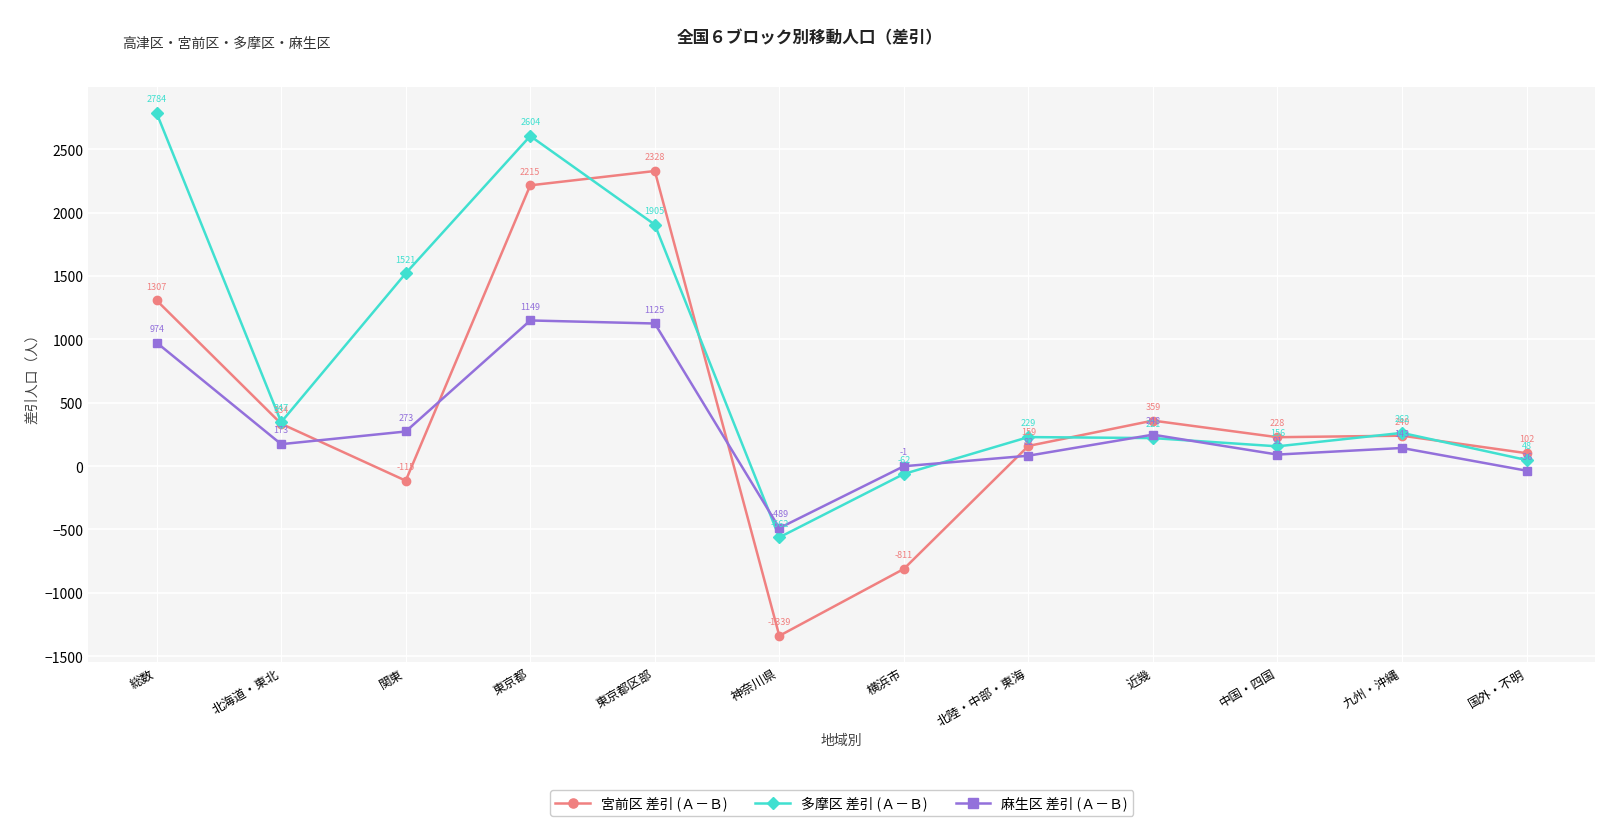

List the series in order of their overall mean, lowest first.

麻生区 差引 (Ａ－Ｂ), 宮前区 差引 (Ａ－Ｂ), 多摩区 差引 (Ａ－Ｂ)